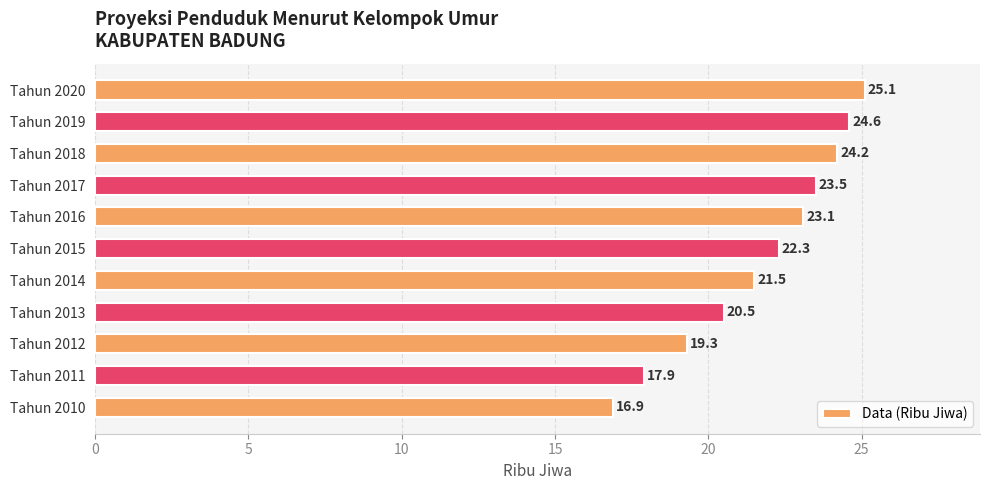

What is the change in value from Tahun 2011 to Tahun 2016?

+5.2